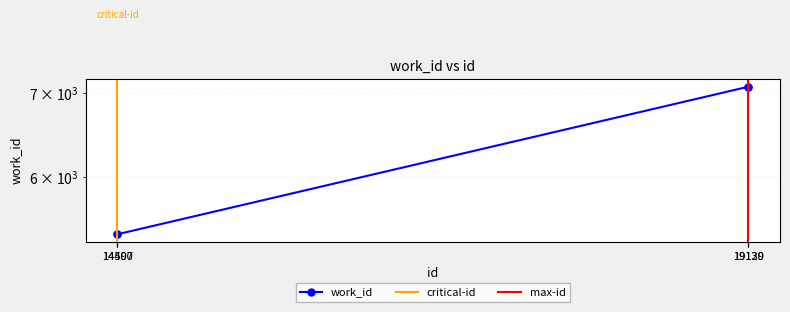

Where is the data nearest to the value 6241?

14500